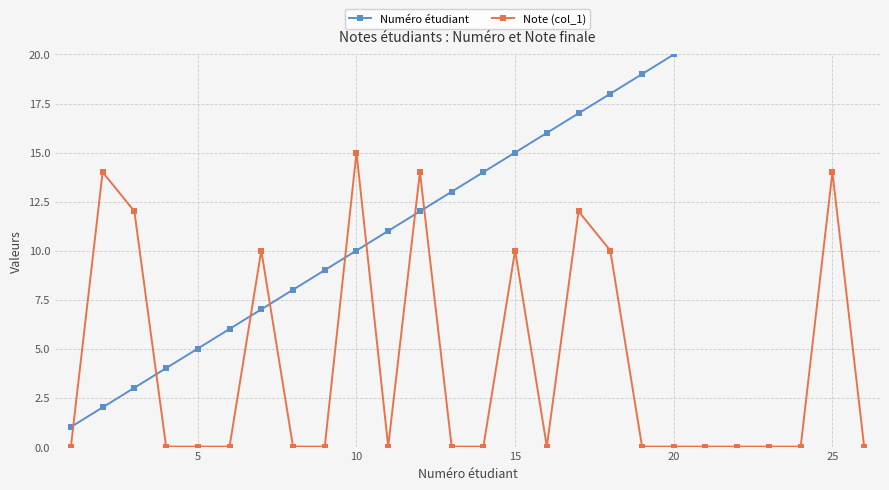

List the series in order of their overall mean, lowest first.

Note (col_1), Numéro étudiant